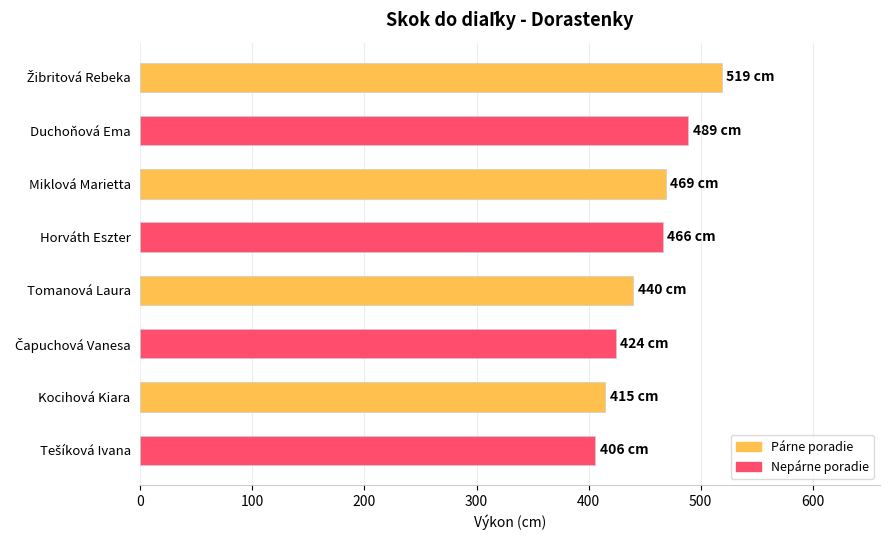

What is the sum of all values?

3628